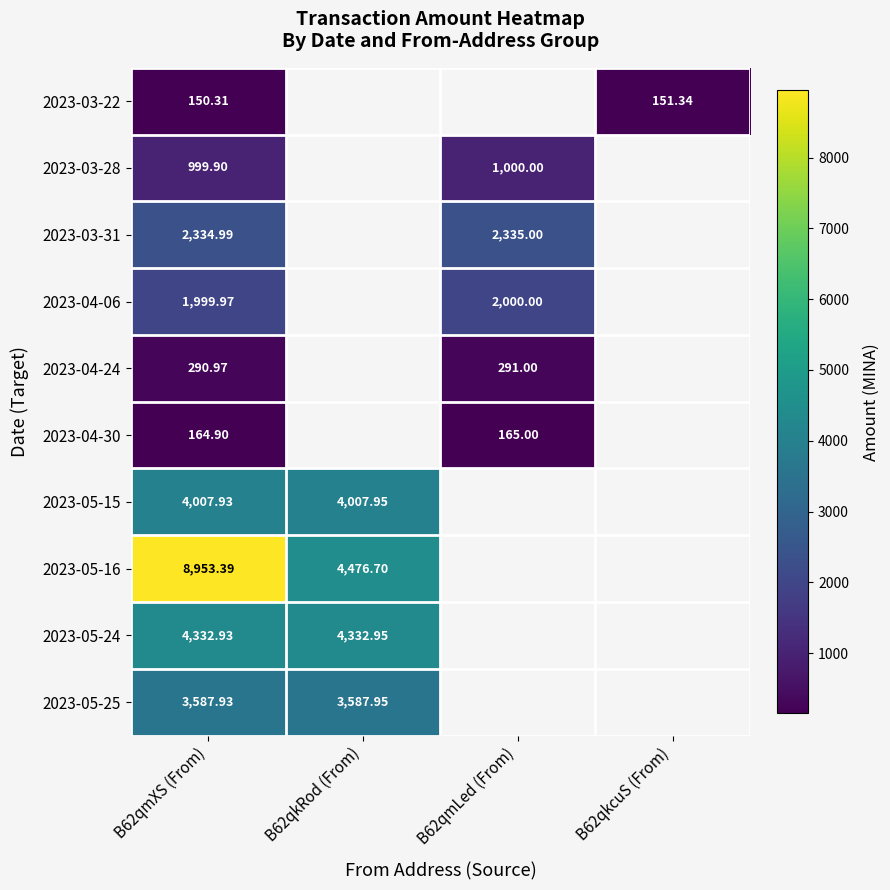

Which category has the lowest value in the 2023-04-06 series?

B62qmXS (From)